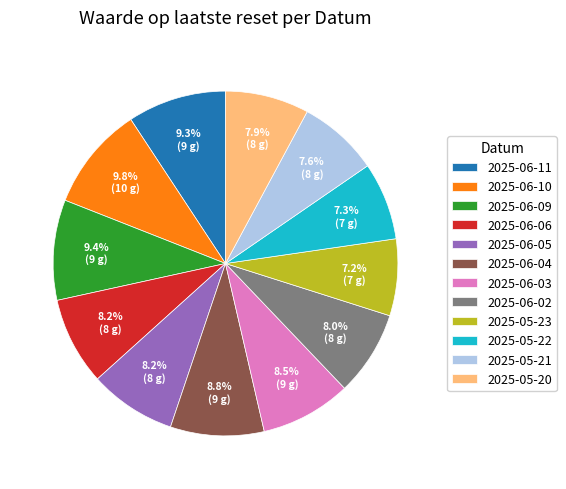

How many slices are in this pie chart?

12